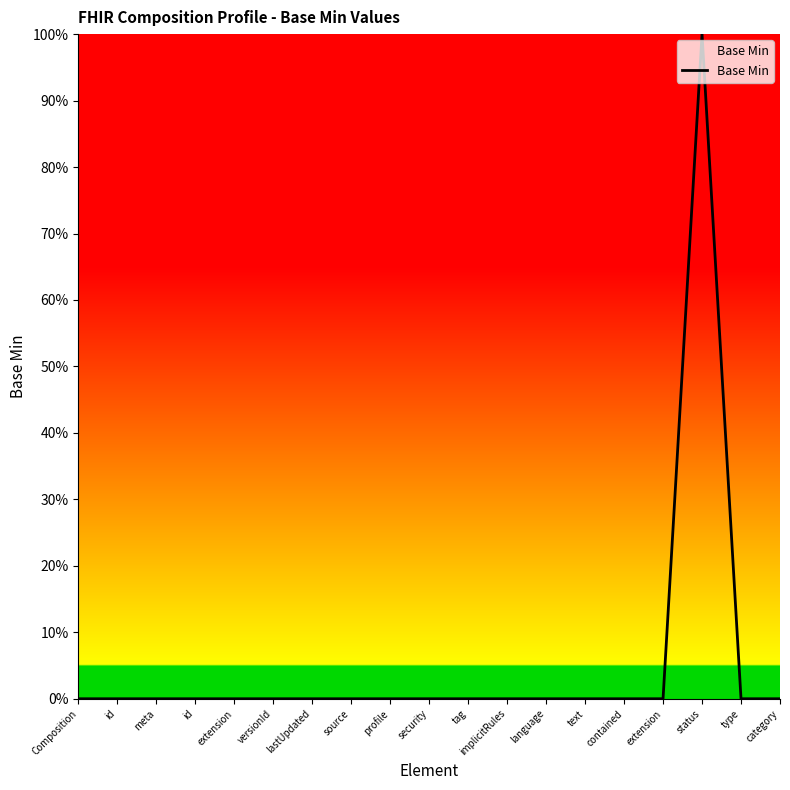

Is this an area chart (filled region under the line)?

Yes